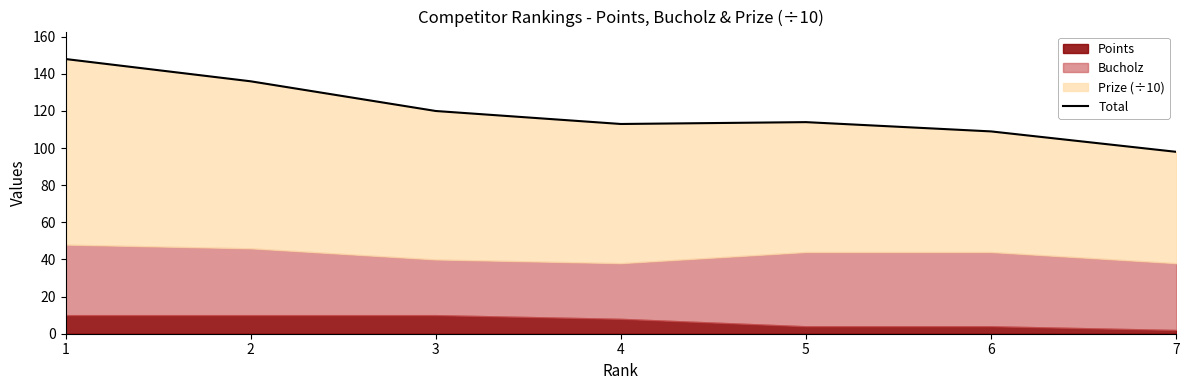

Reading right to left, extract all data points from this chart.

98	109	114	113	120	136	148